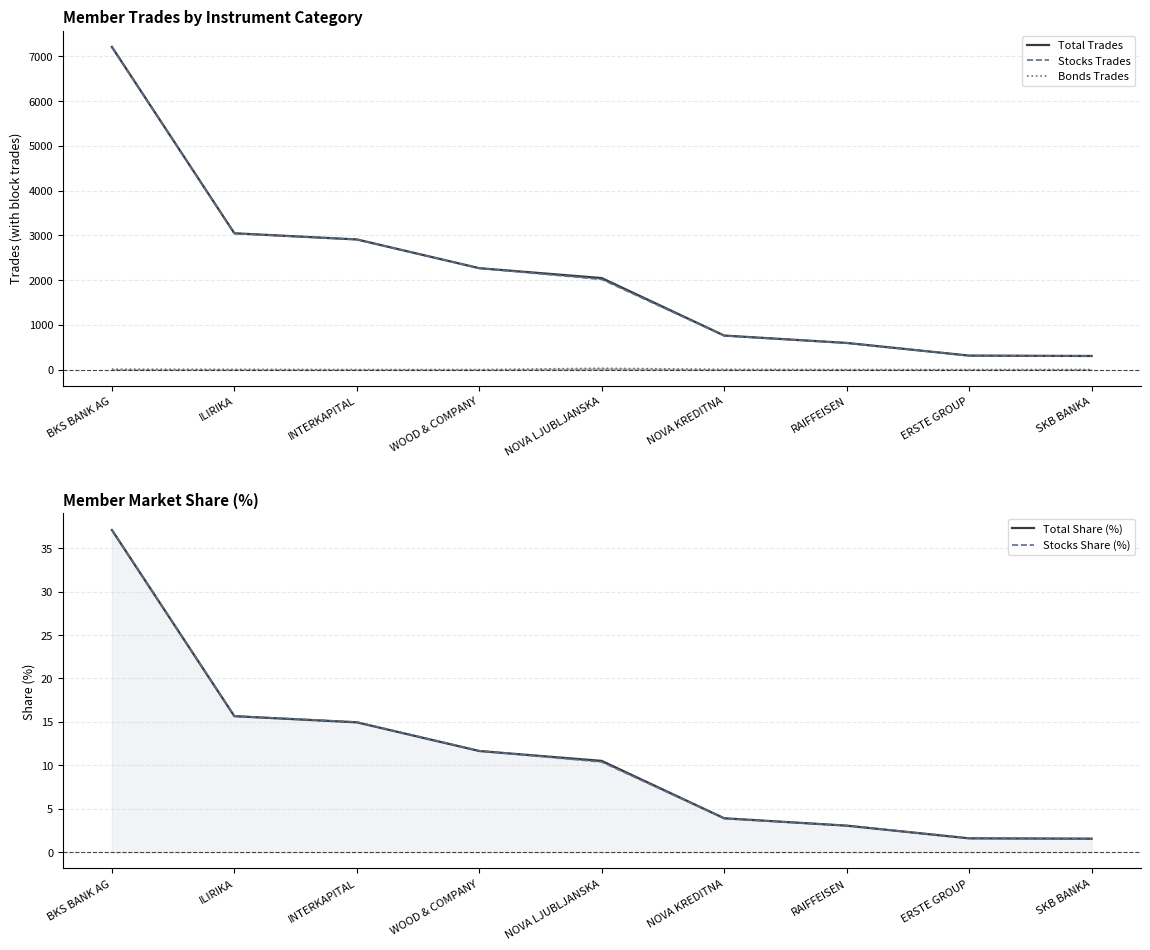

Reading left to right, what are all the values shown in this chart?

Total Trades: 7208.0	3045.0	2907.0	2265.0	2044.0	760.0	595.0	312.0	304.0
Stocks Trades: 7199.0	3040.0	2907.0	2265.0	2015.0	755.0	595.0	312.0	302.0
Bonds Trades: 9.0	5.0	0.0	0.0	29.0	5.0	0.0	0.0	2.0
Total Share (%): 37.1	15.7	14.9	11.7	10.5	3.9	3.1	1.6	1.6
Stocks Share (%): 37.1	15.7	15.0	11.7	10.4	3.9	3.1	1.6	1.6